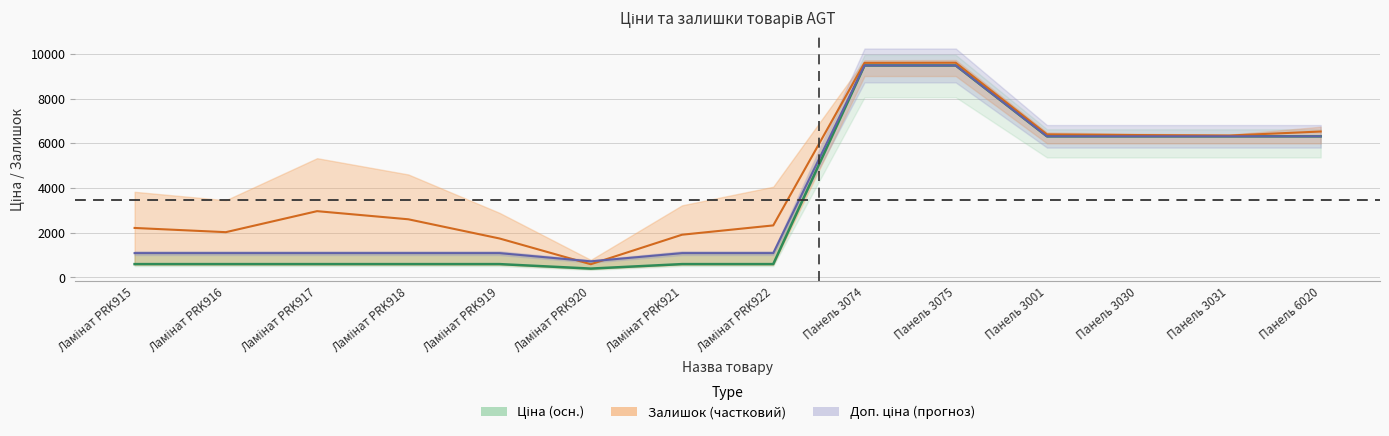

List the labels in order of value, largest first.

Панель 3074, Панель 3075, Панель 3001, Панель 3030, Панель 3031, Панель 6020, Ламінат PRK915, Ламінат PRK916, Ламінат PRK917, Ламінат PRK918, Ламінат PRK919, Ламінат PRK921, Ламінат PRK922, Ламінат PRK920